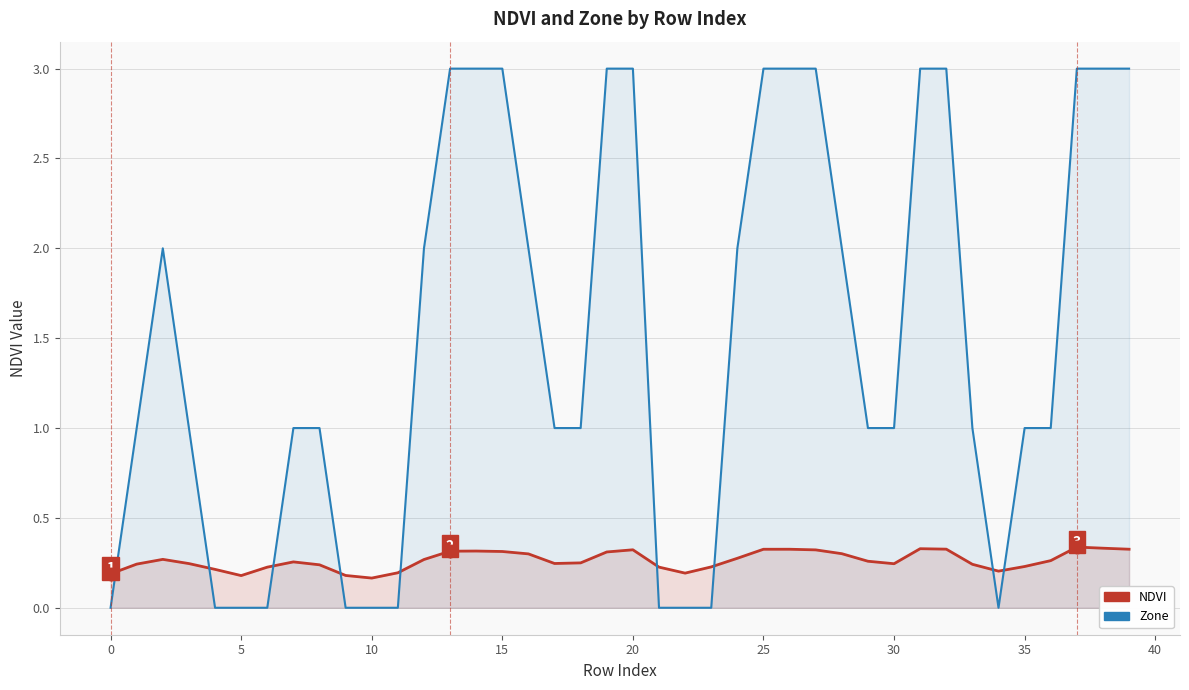

Reading left to right, extract all data points from this chart.

NDVI: 0.2	0.2	0.3	0.2	0.2	0.2	0.2	0.3	0.2	0.2	0.2	0.2	0.3	0.3	0.3	0.3	0.3	0.2	0.2	0.3	0.3	0.2	0.2	0.2	0.3	0.3	0.3	0.3	0.3	0.3	0.2	0.3	0.3	0.2	0.2	0.2	0.3	0.3	0.3	0.3
Zone: 0.0	1.0	2.0	1.0	0.0	0.0	0.0	1.0	1.0	0.0	0.0	0.0	2.0	3.0	3.0	3.0	2.0	1.0	1.0	3.0	3.0	0.0	0.0	0.0	2.0	3.0	3.0	3.0	2.0	1.0	1.0	3.0	3.0	1.0	0.0	1.0	1.0	3.0	3.0	3.0